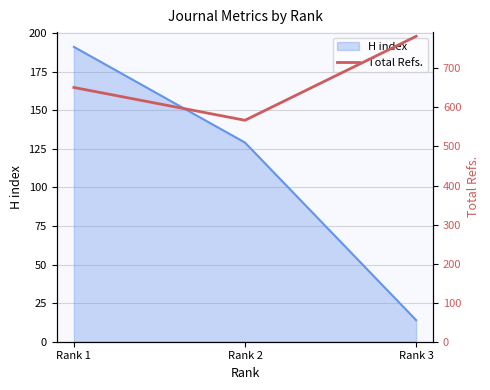

The value of H index at Rank 1 is 313. True or false?

False